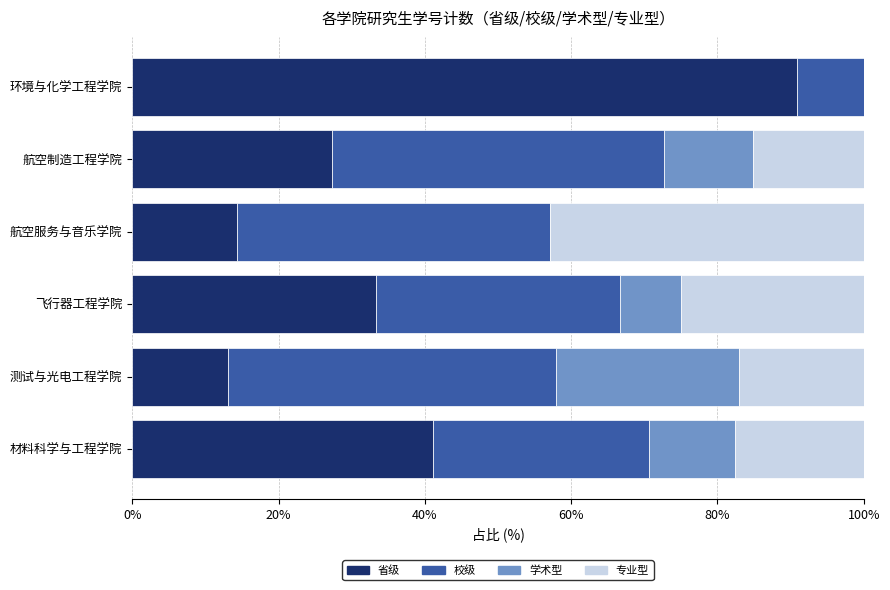

What is the highest value of the 省级 series?

90.9